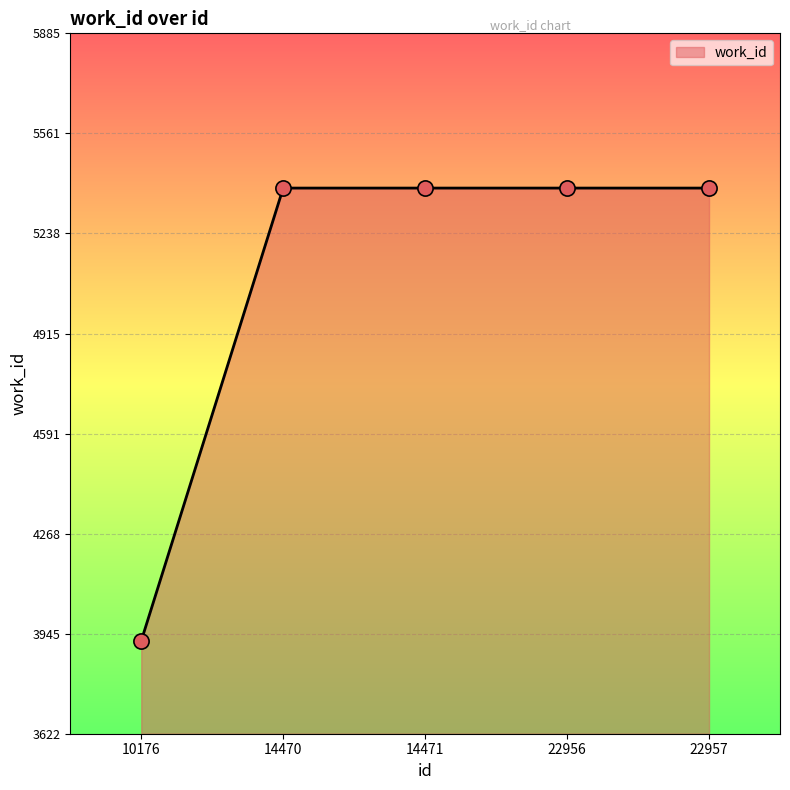

What is the change in value from 10176 to 14471?

+1463